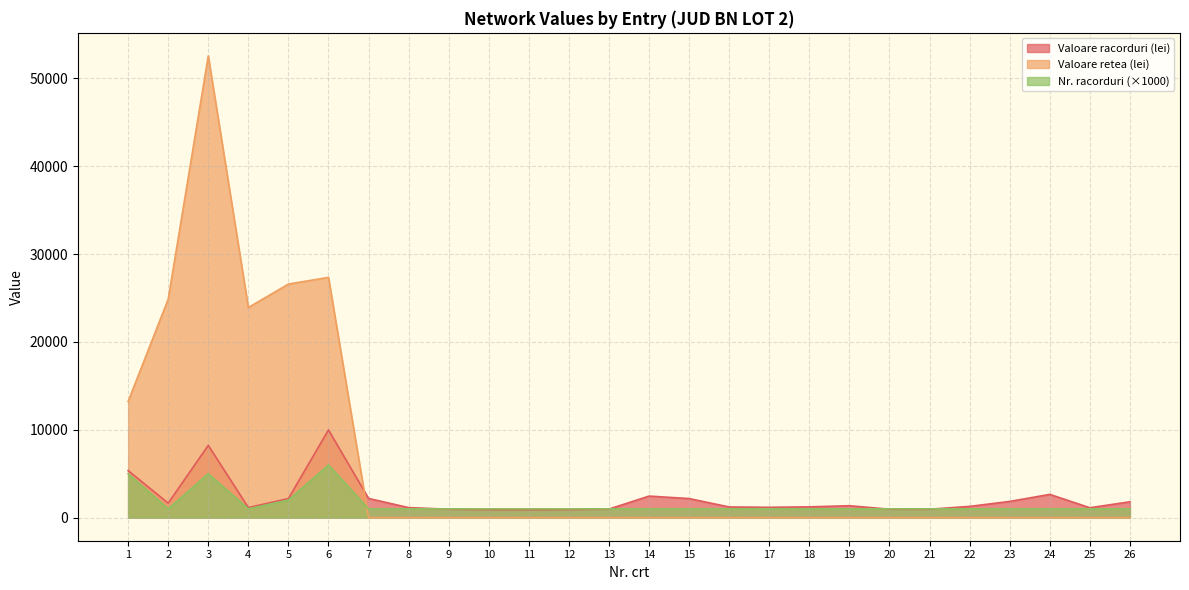

At how many categories does at least one series exceed 19656?

5